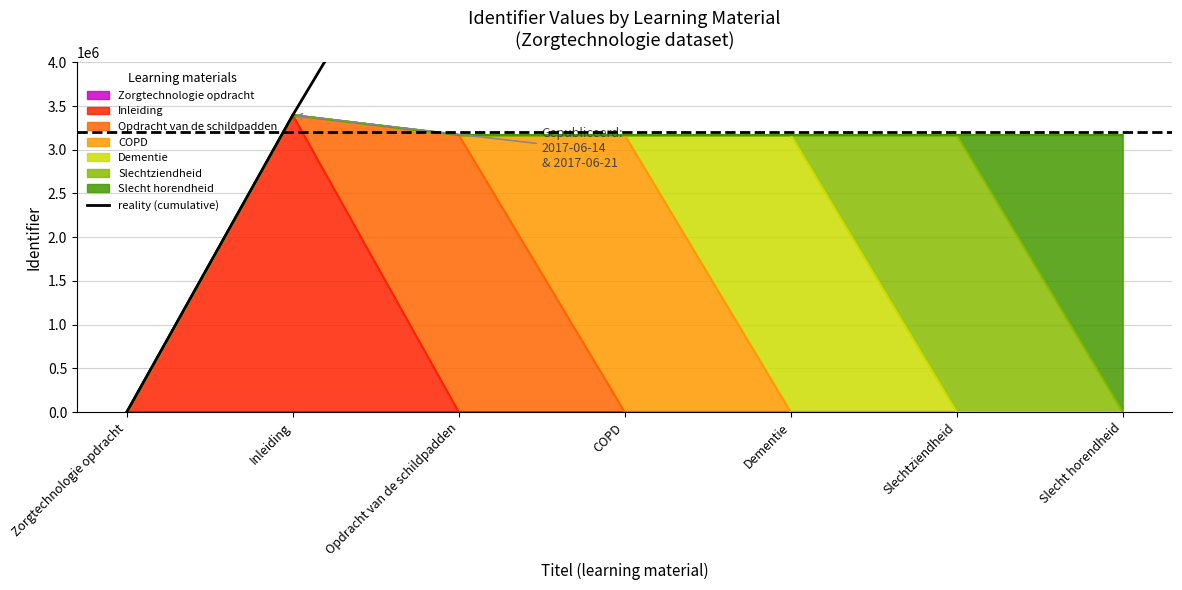

How many data points are less than 9732182?

3